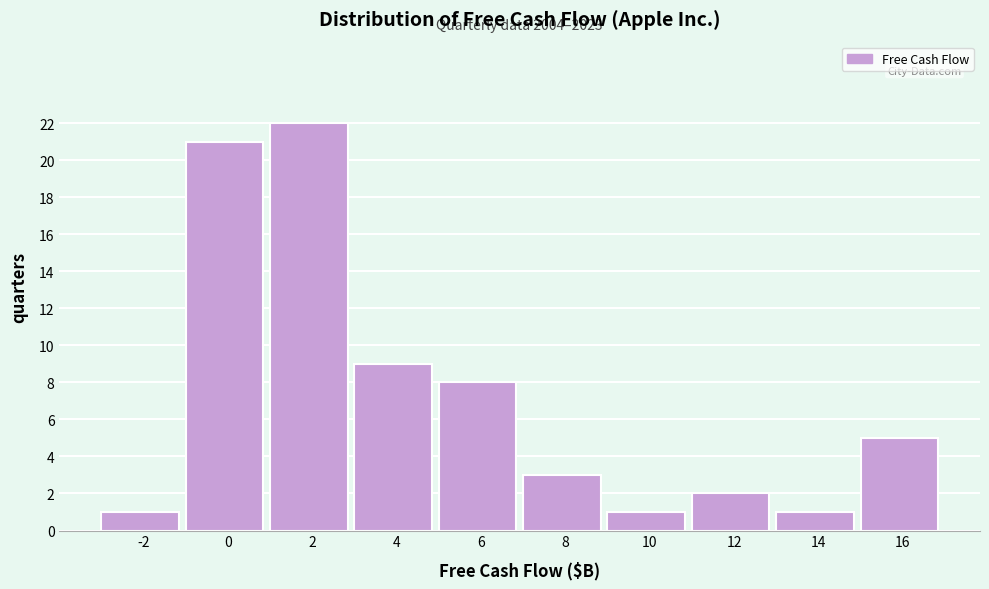

Reading left to right, transcribe all the data shown in this chart.

1	21	22	9	8	3	1	2	1	5